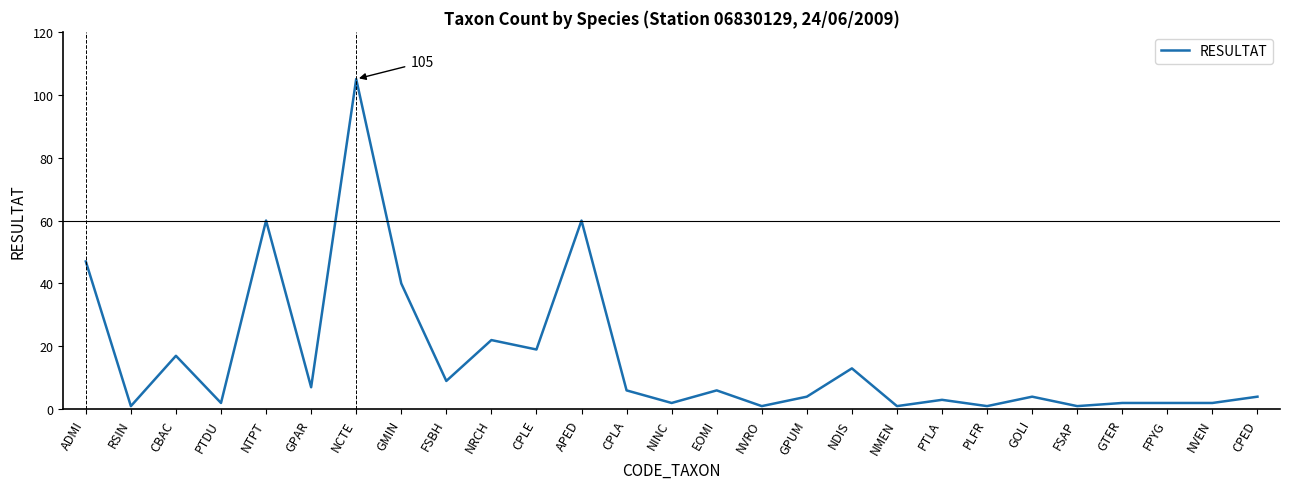

What is the maximum value shown in the chart?

105